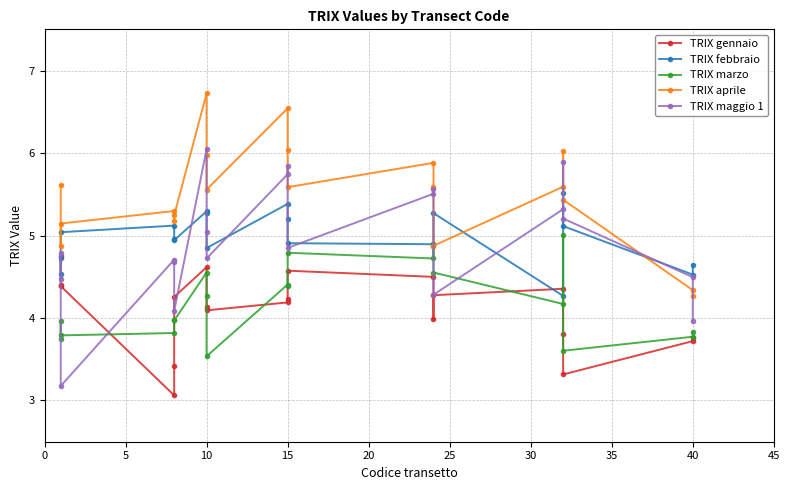

What is the difference between the maximum and minimum values in the TRIX febbraio series?

1.2